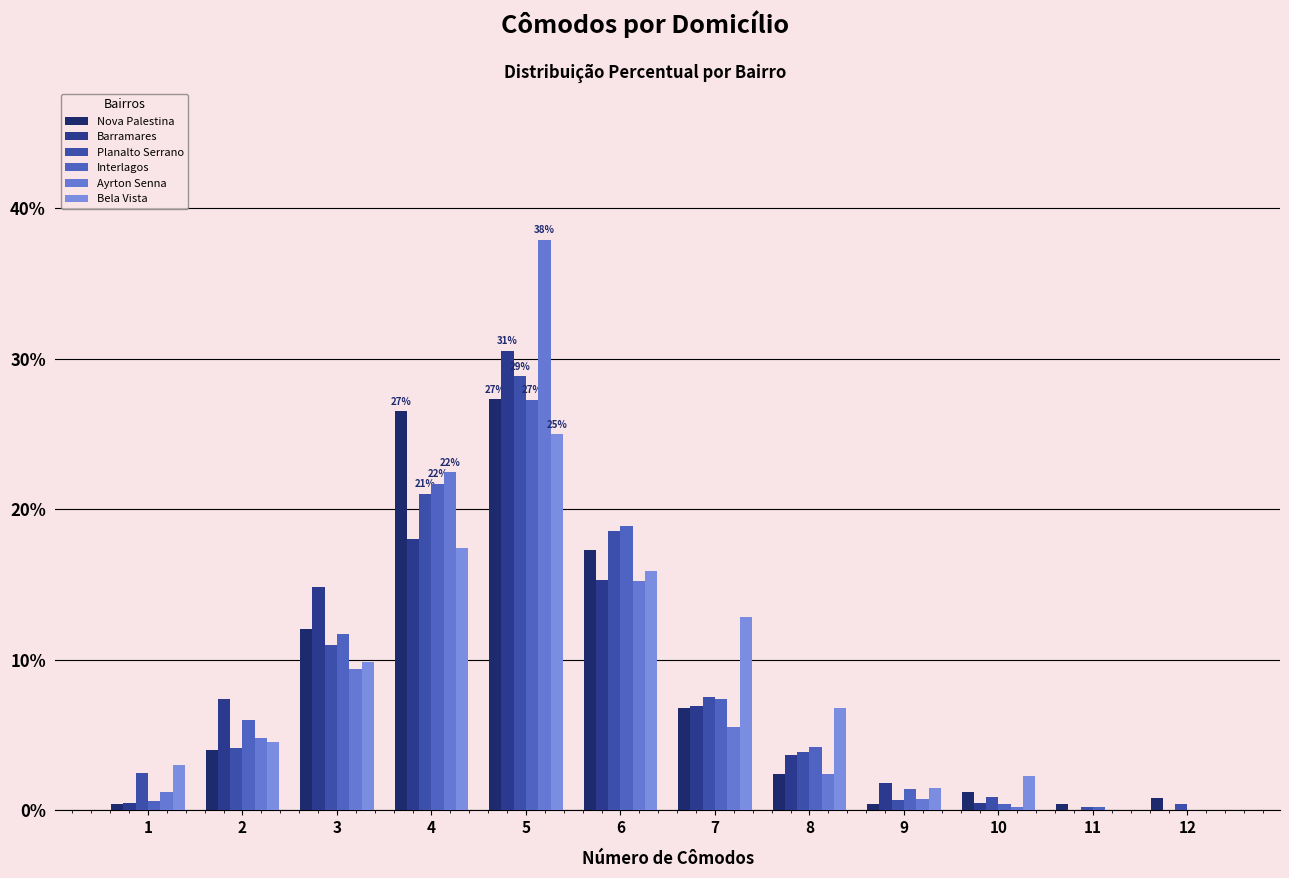

How many groups of bars are there?

12